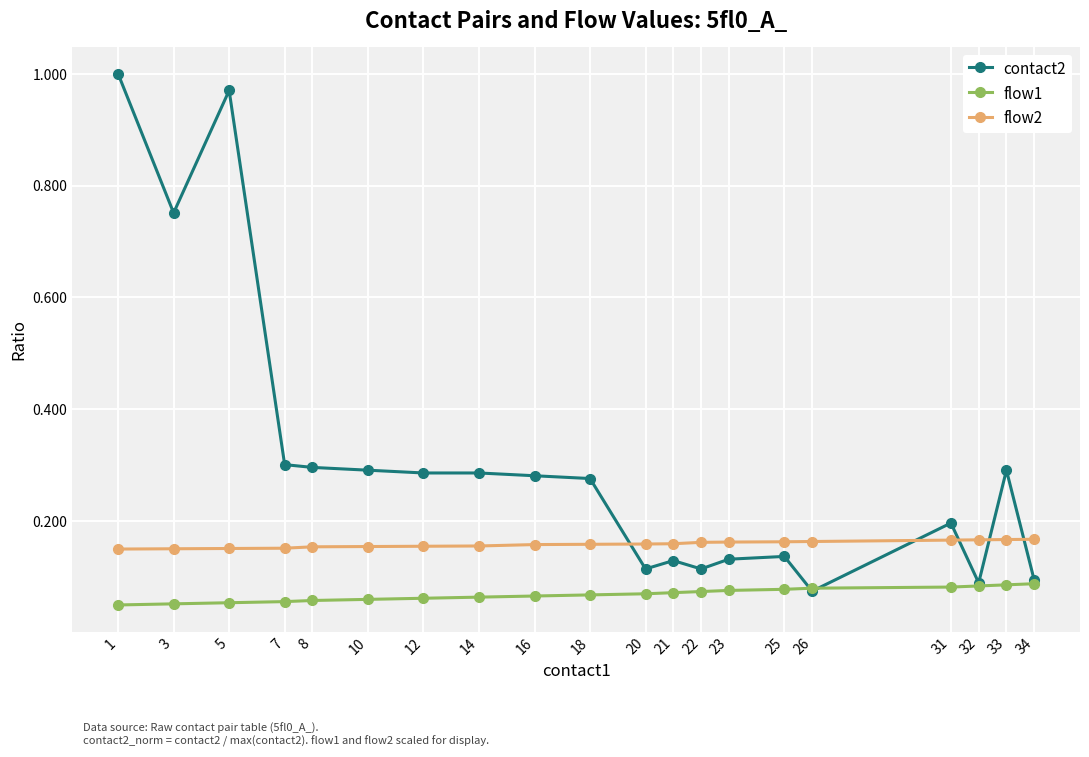

Which series has the largest total across all categories?

contact2